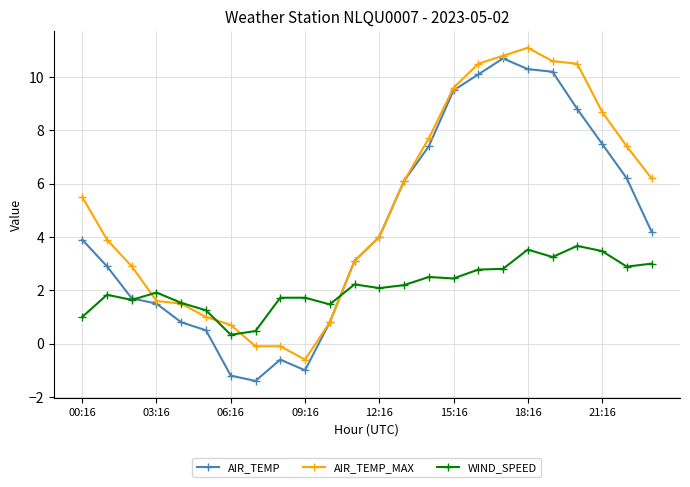

What is the smallest value displayed?

-1.4